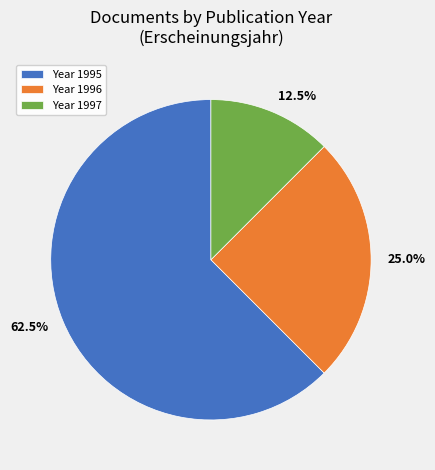

Is there a majority slice in this chart?

Yes